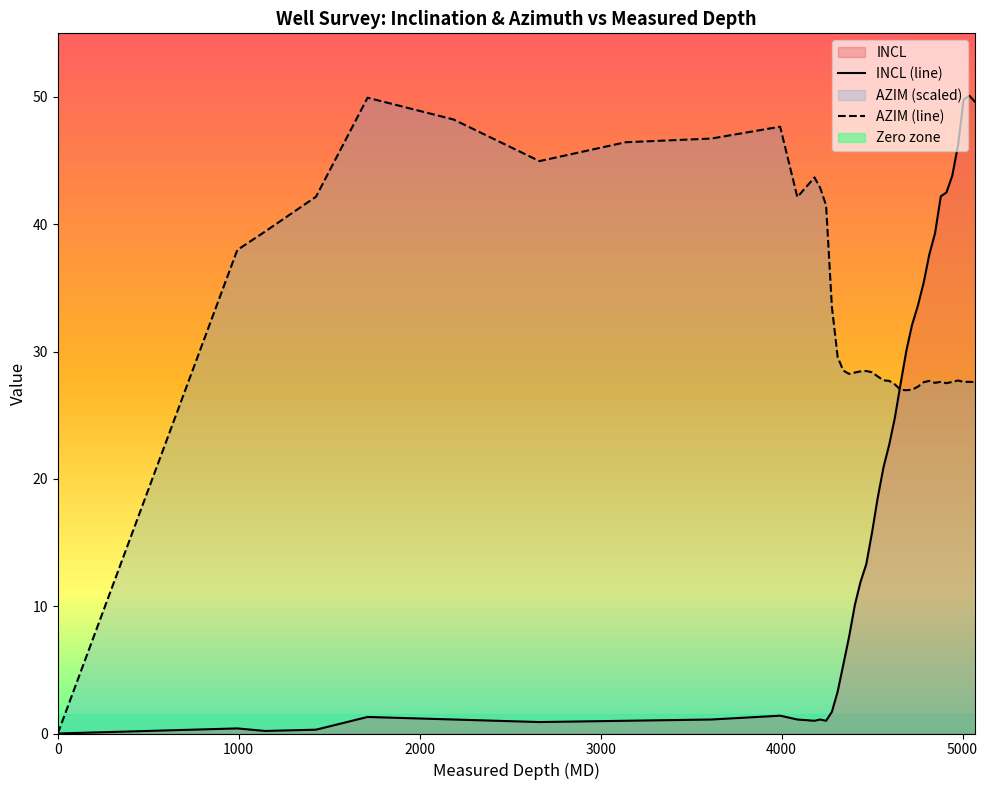

At which category is the sum across all series the highest?

38